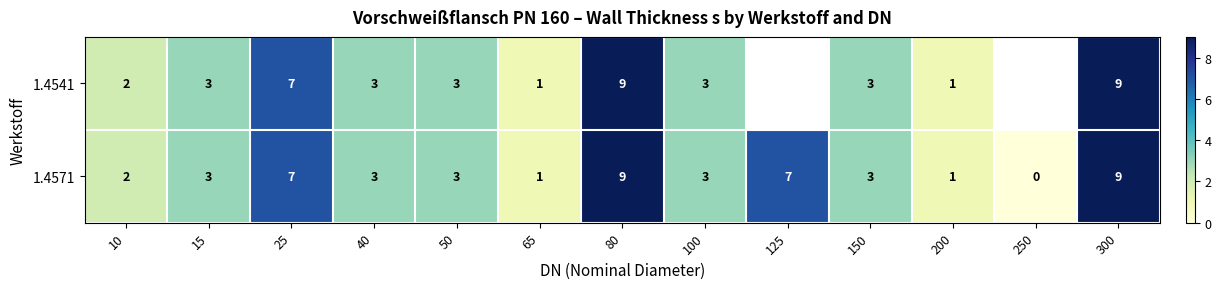

How many categories are shown in the chart?

13